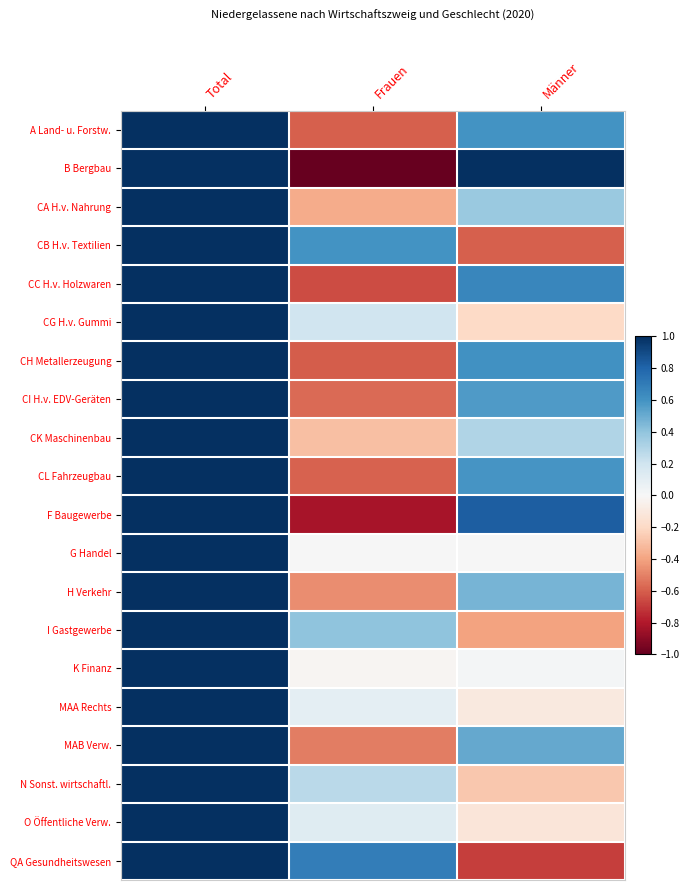

Rank the series at Frauen from highest to lowest value.

QA Gesundheitswesen, CB H.v. Textilien, I Gastgewerbe, N Sonst. wirtschaftl., CG H.v. Gummi, O Öffentliche Verw., MAA Rechts, G Handel, K Finanz, CK Maschinenbau, CA H.v. Nahrung, H Verkehr, MAB Verw., CI H.v. EDV-Geräten, CL Fahrzeugbau, A Land- u. Forstw., CH Metallerzeugung, CC H.v. Holzwaren, F Baugewerbe, B Bergbau